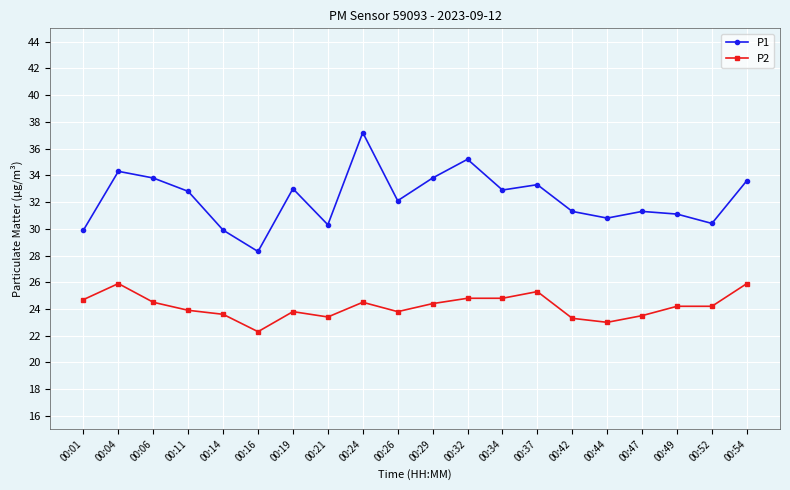

At which category does P1 reach its first local valley?

00:16